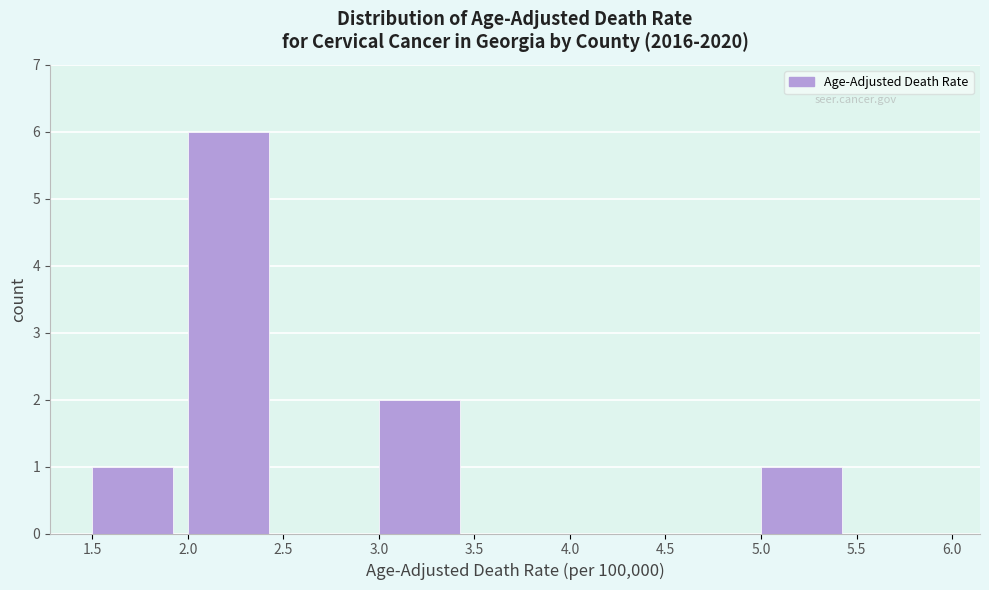

How tall is the bar that spans 2.0 to 2.5 on the x-axis? The values are not printed on the chart, so give them approximately, as read against the axis.

6